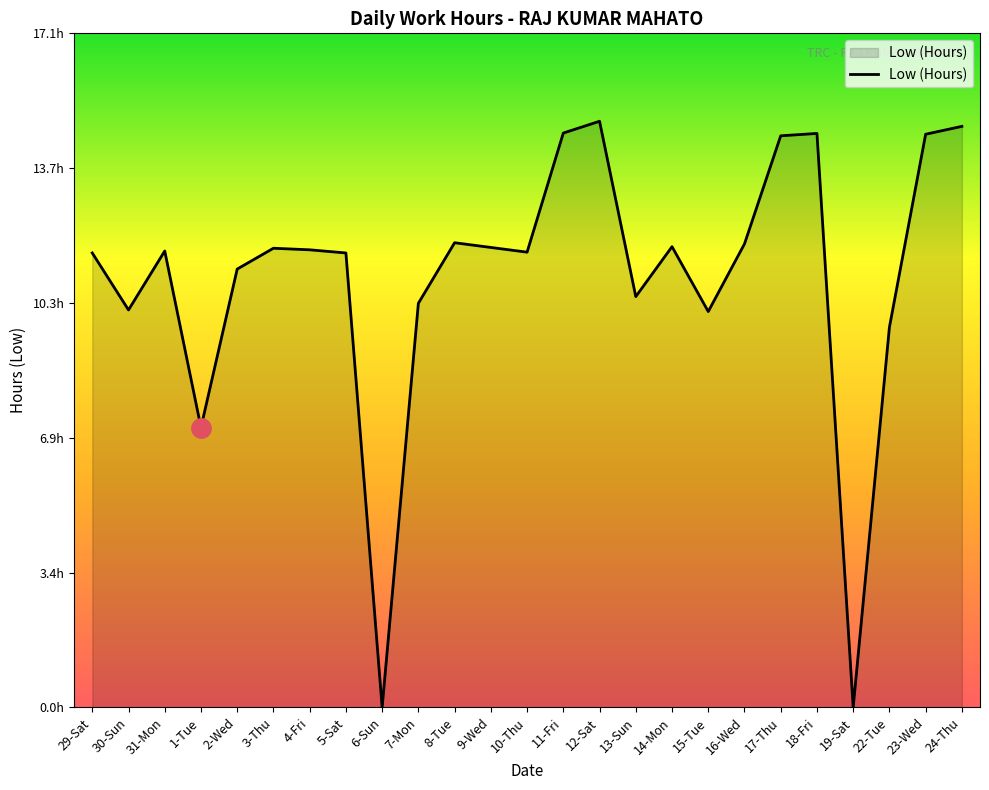

Is this an area chart (filled region under the line)?

Yes